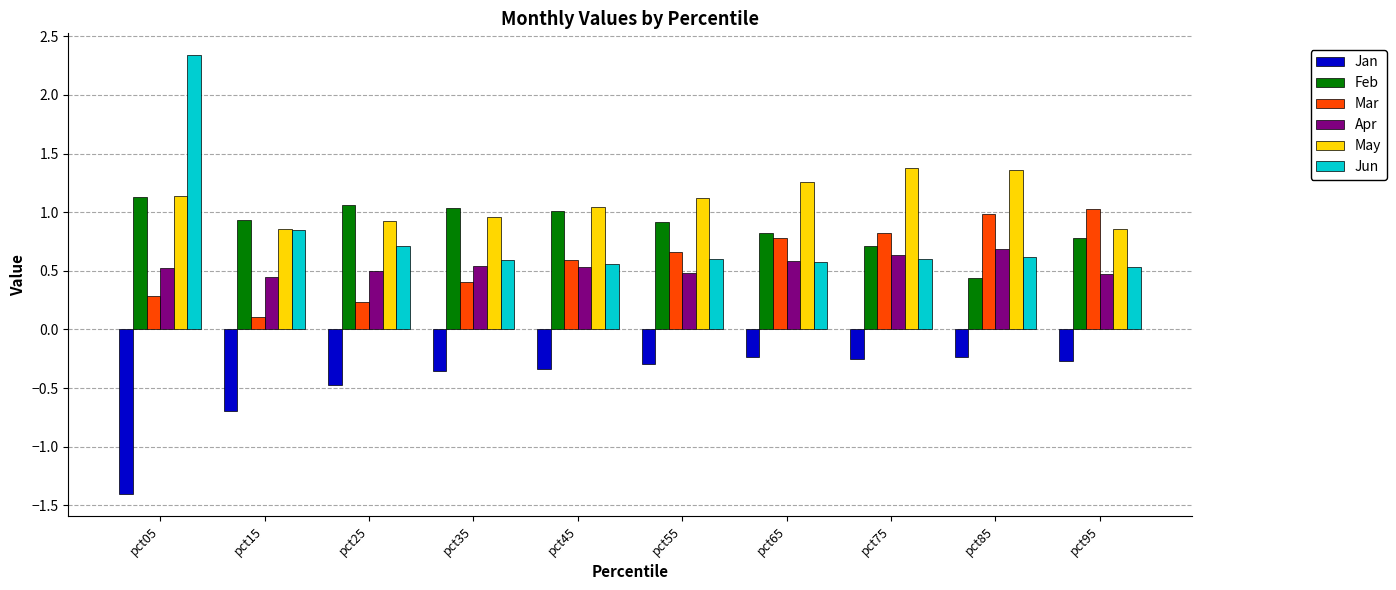

Read the Apr value at pct55.

0.5